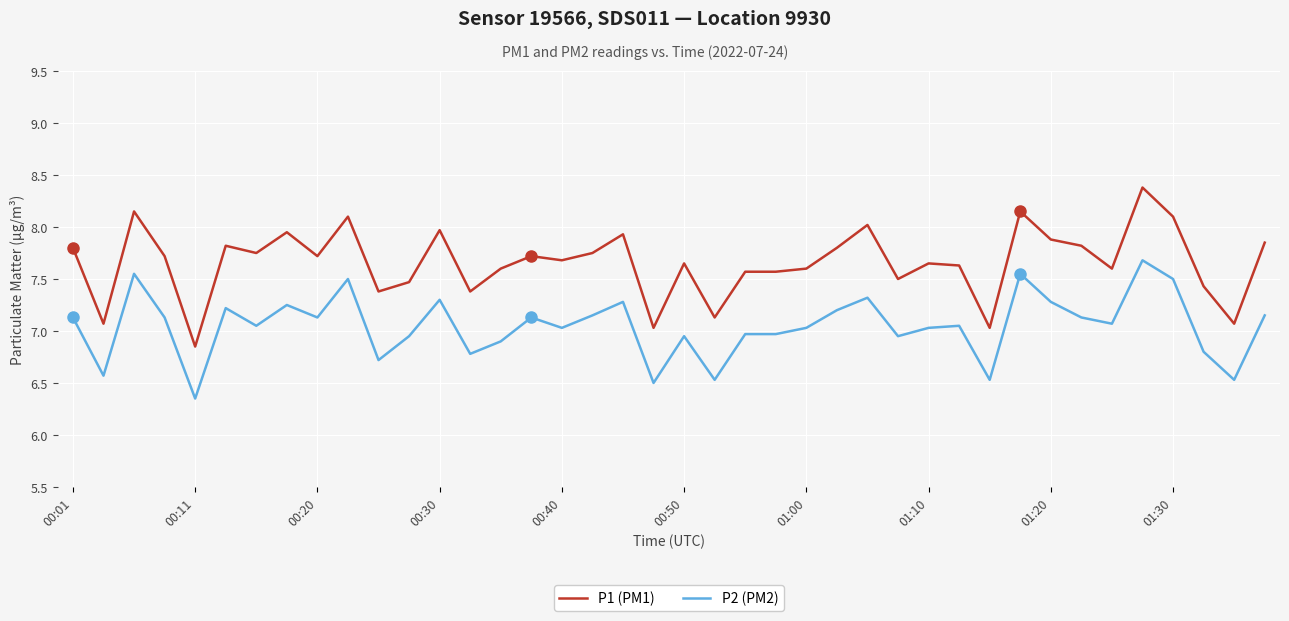

True or false: P2 (PM2) and P1 (PM1) intersect in this chart.

False